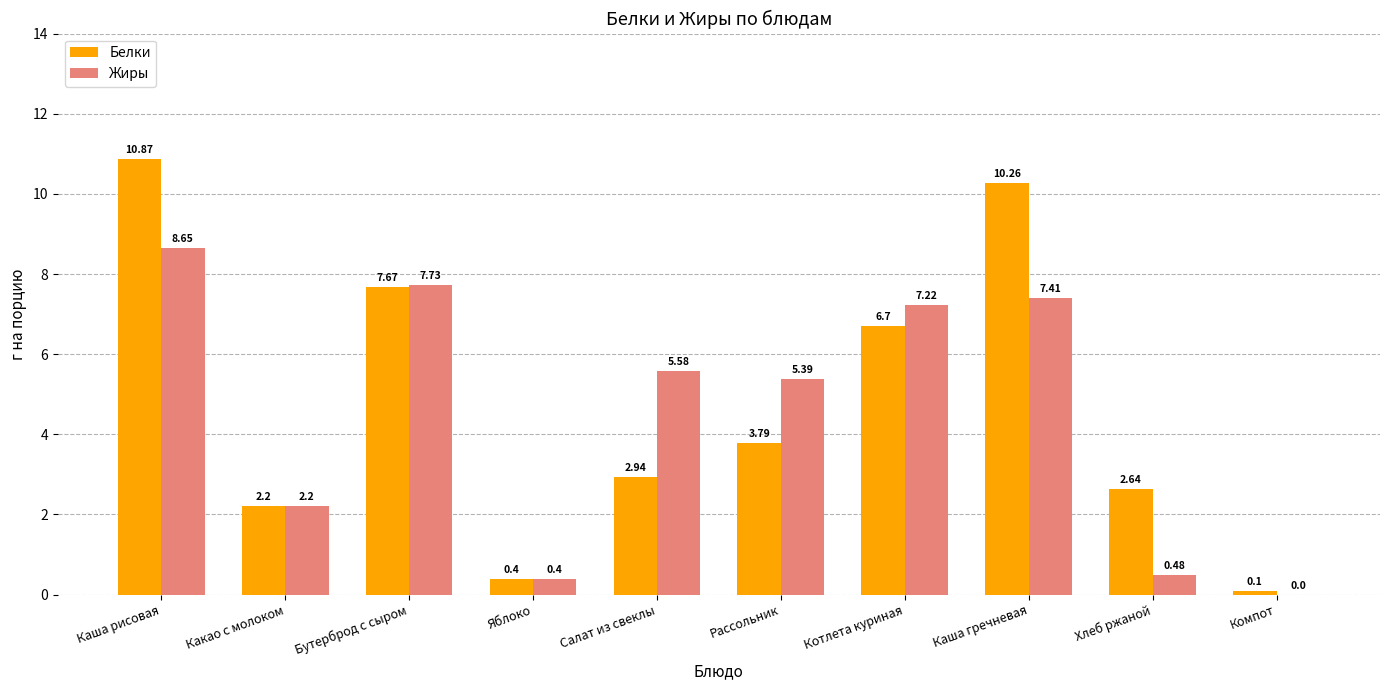

At which label does Жиры first exceed 5?

Каша рисовая